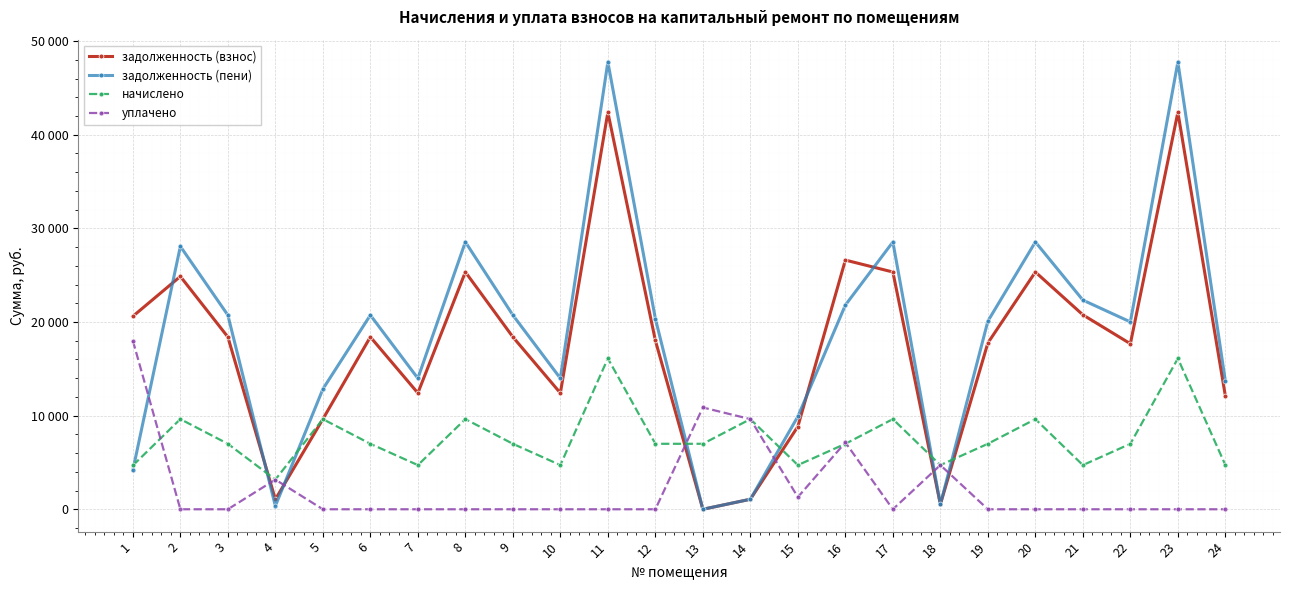

In задолженность (взнос), how many points are higher than both neighbors (excluding endpoints)?

7